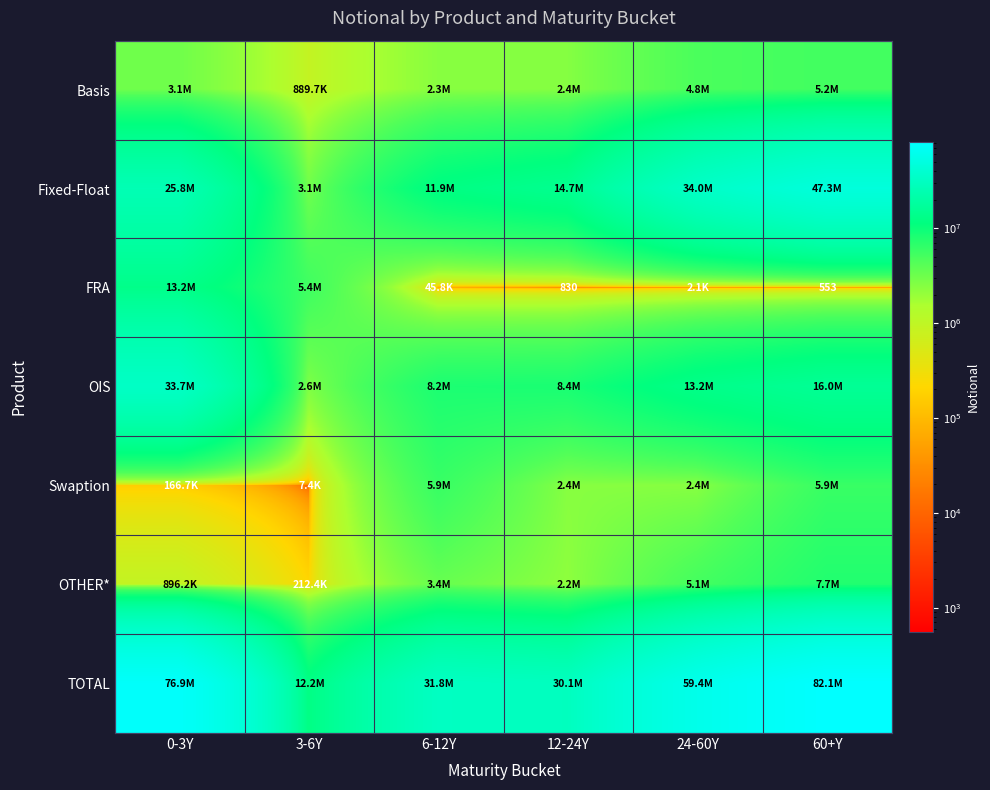

Is it true that FRA equals 930 at 60+Y?

False